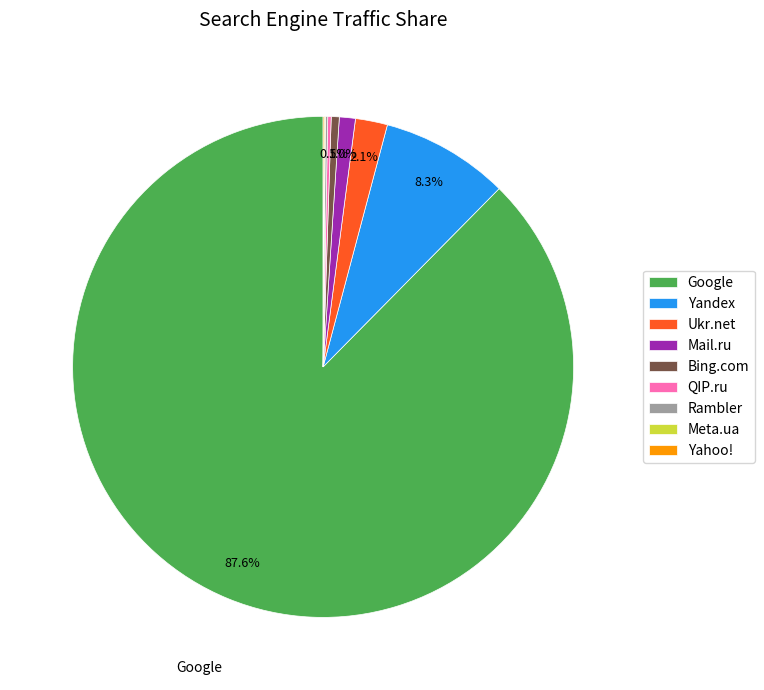

What is the ratio of the value at Ukr.net to the value at Bing.com?

4.0